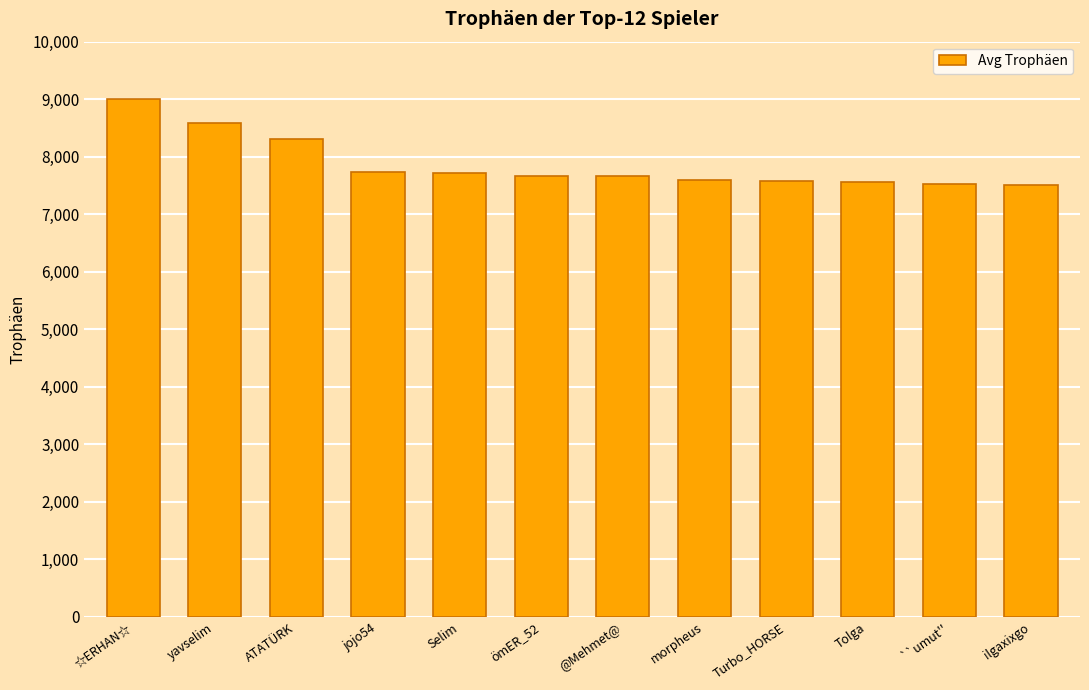

What is the minimum value shown in the chart?

7511